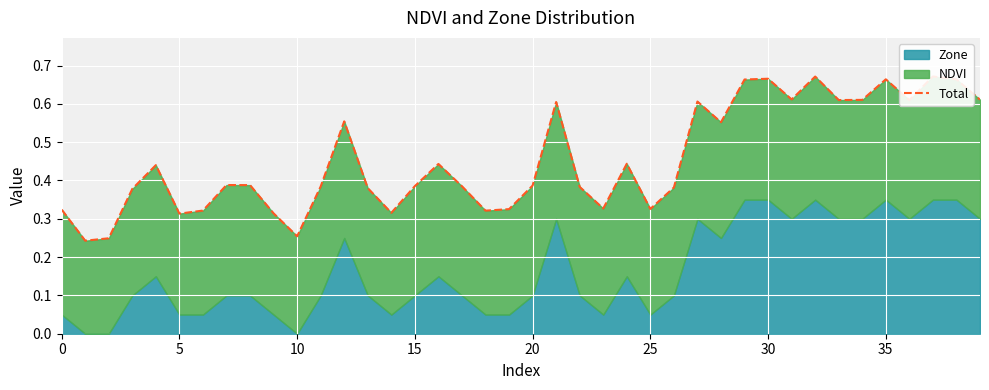

True or false: the data has more than 0 interior local peaks.

True